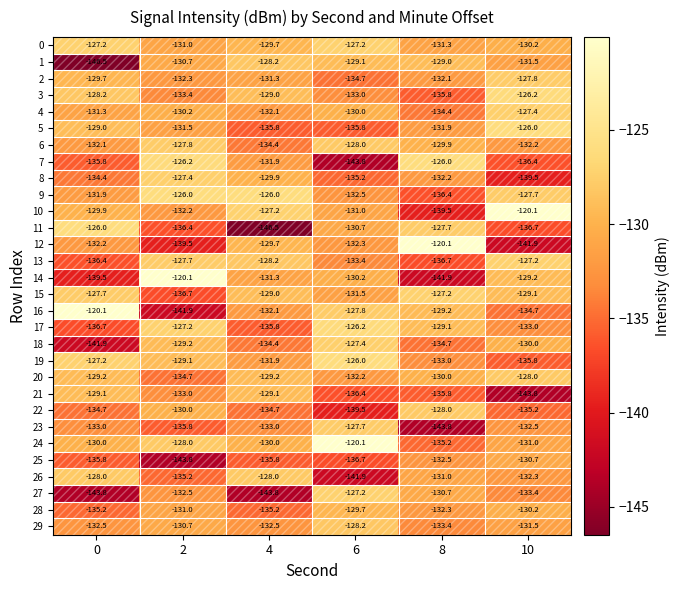

At which label is 25 closest to -137?

6